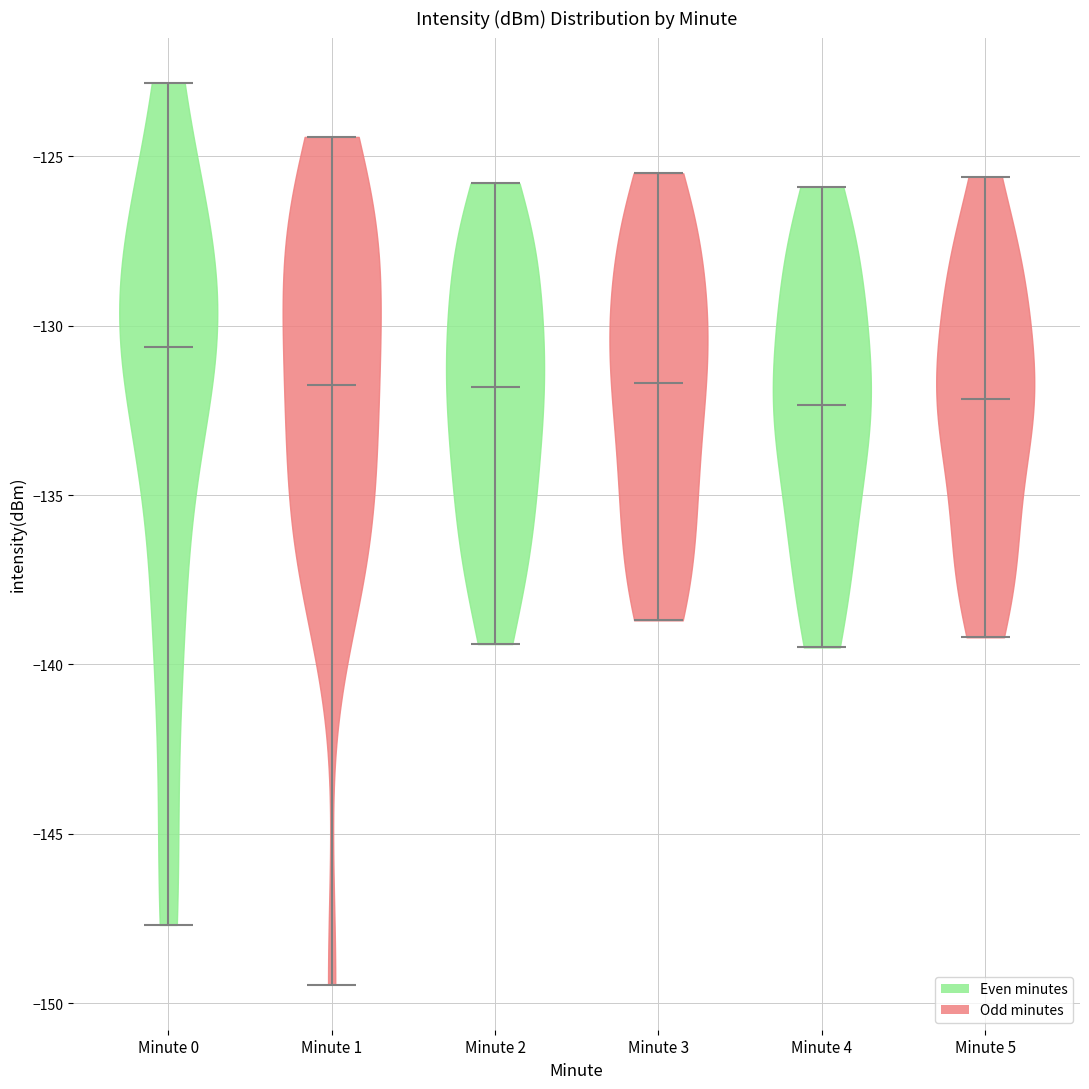

Reading left to right, read every violin against the y-axis: where its median line is, and the lowest and highest points it reaches. The values are not printed on the chart, so give them approximately, as read against the axis.

Minute 0: median line -130.5, lowest point -147.5, highest point -123.0
Minute 1: median line -131.5, lowest point -149.5, highest point -124.5
Minute 2: median line -132.0, lowest point -139.5, highest point -126.0
Minute 3: median line -131.5, lowest point -138.5, highest point -125.5
Minute 4: median line -132.5, lowest point -139.5, highest point -126.0
Minute 5: median line -132.0, lowest point -139.0, highest point -125.5